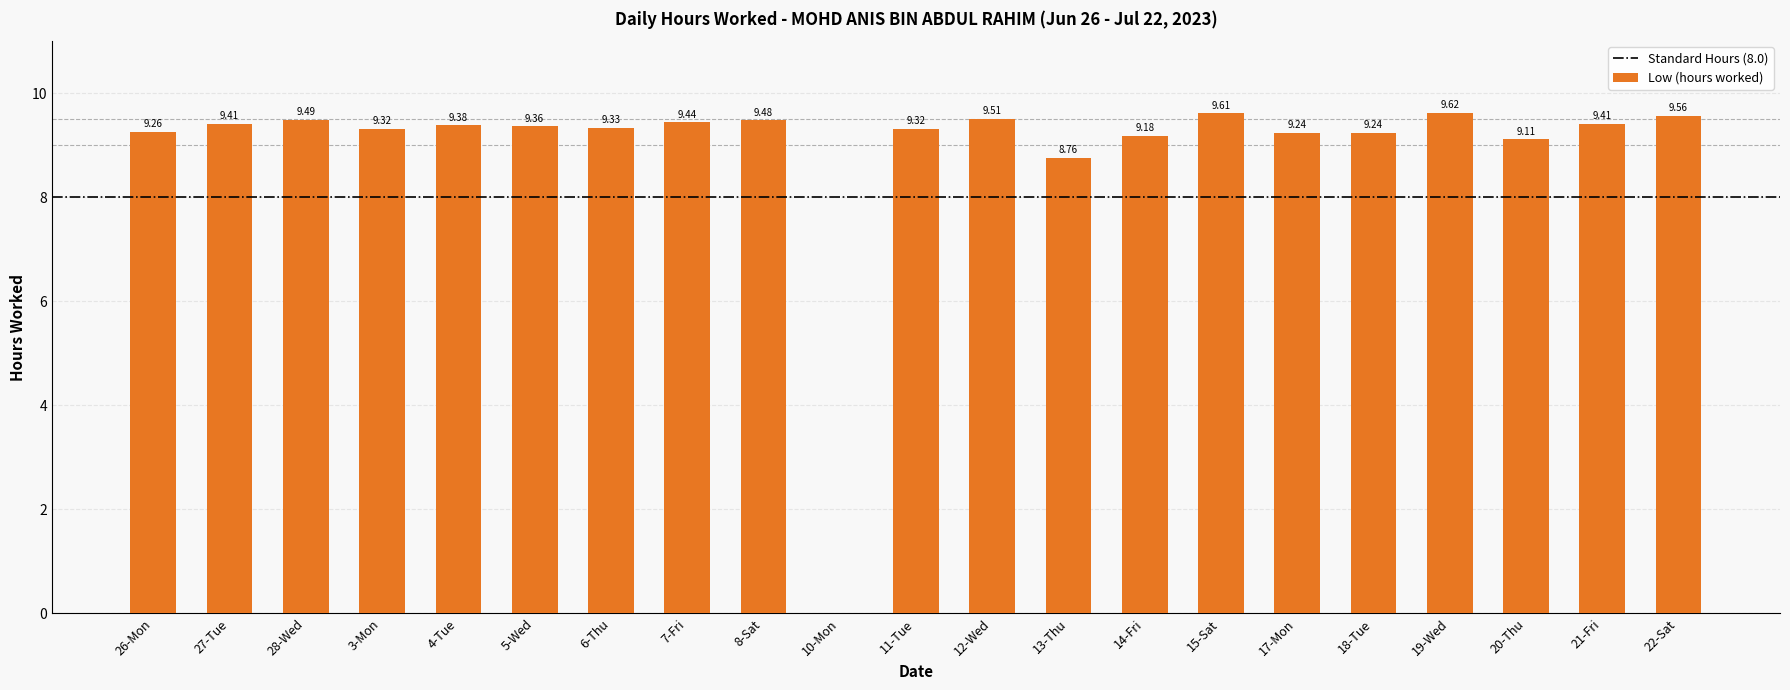

Which label corresponds to the largest value in the chart?

19-Wed